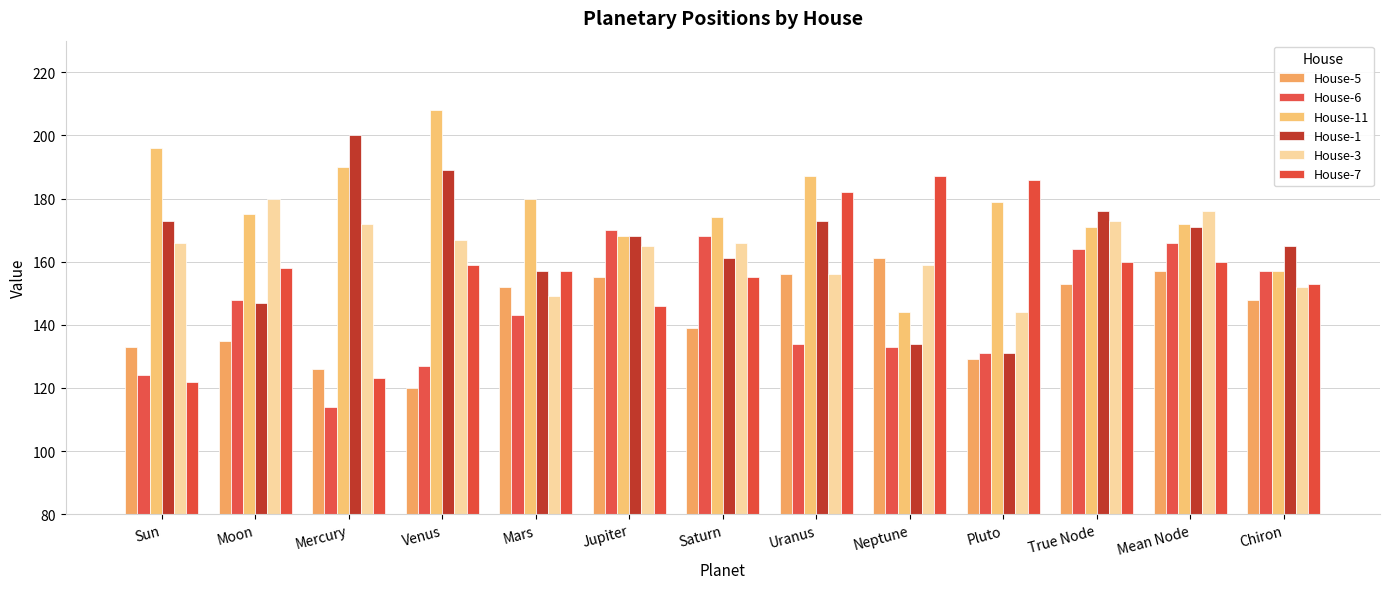

How many bars are there in each group?

6